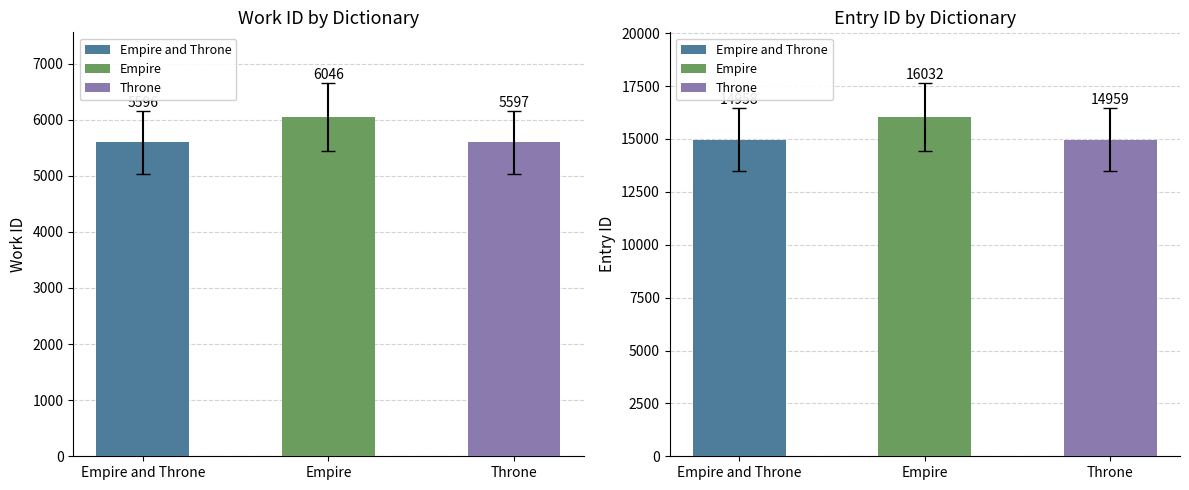

What is the sum of the id values at Empire and Throne and Empire?

27891.0